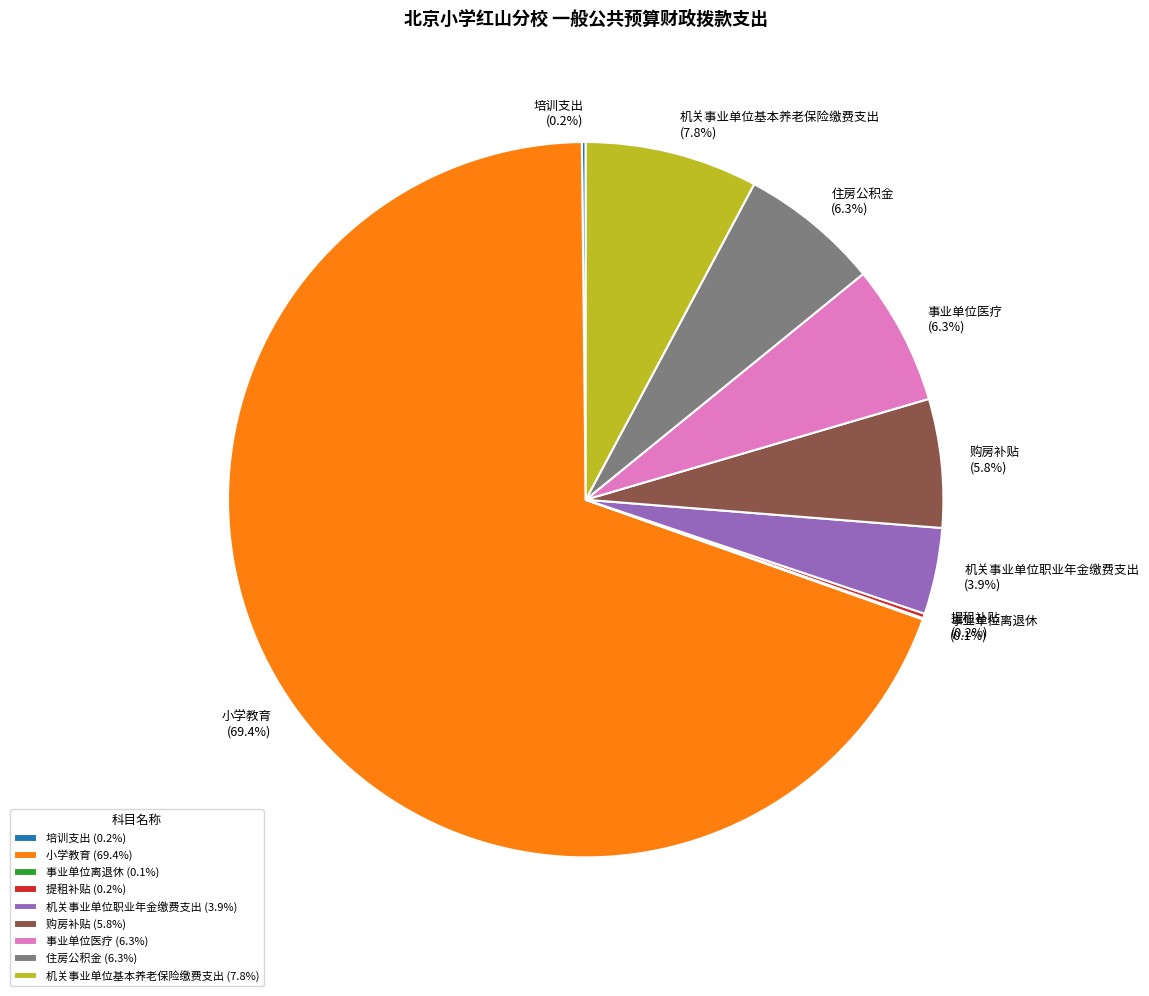

The 事业单位医疗 slice represents 6% of the pie. True or false?

True